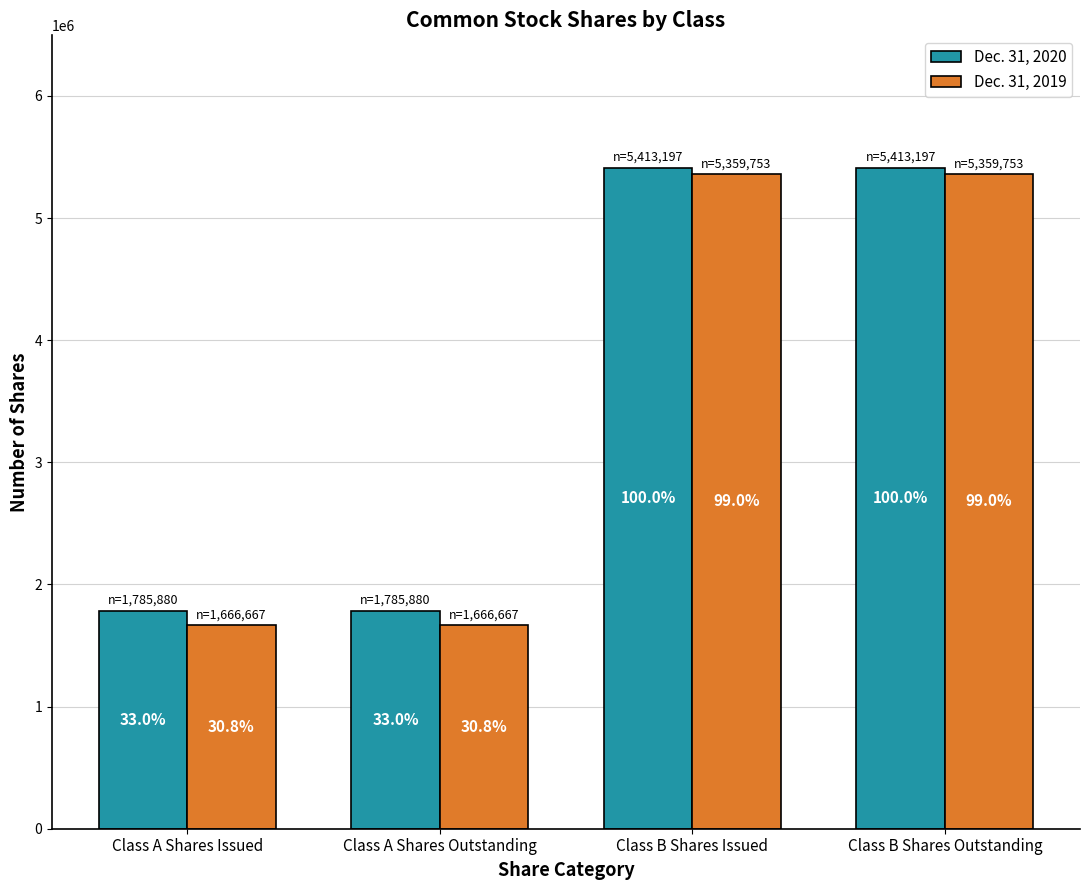

At which label does Dec. 31, 2019 reach its minimum?

Class A Shares Issued